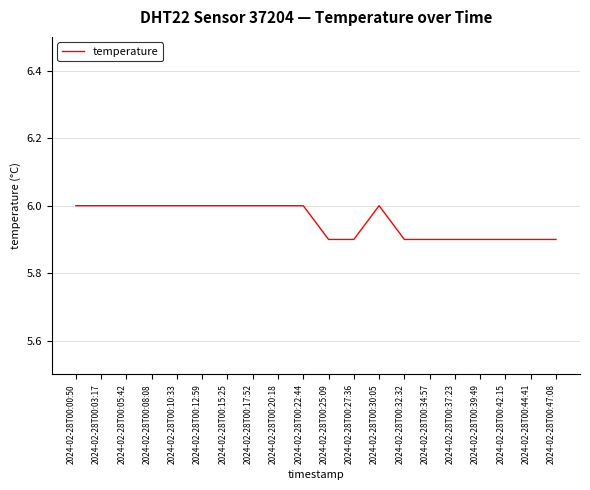

What position from the right is 2024-02-28T00:00:50?

20